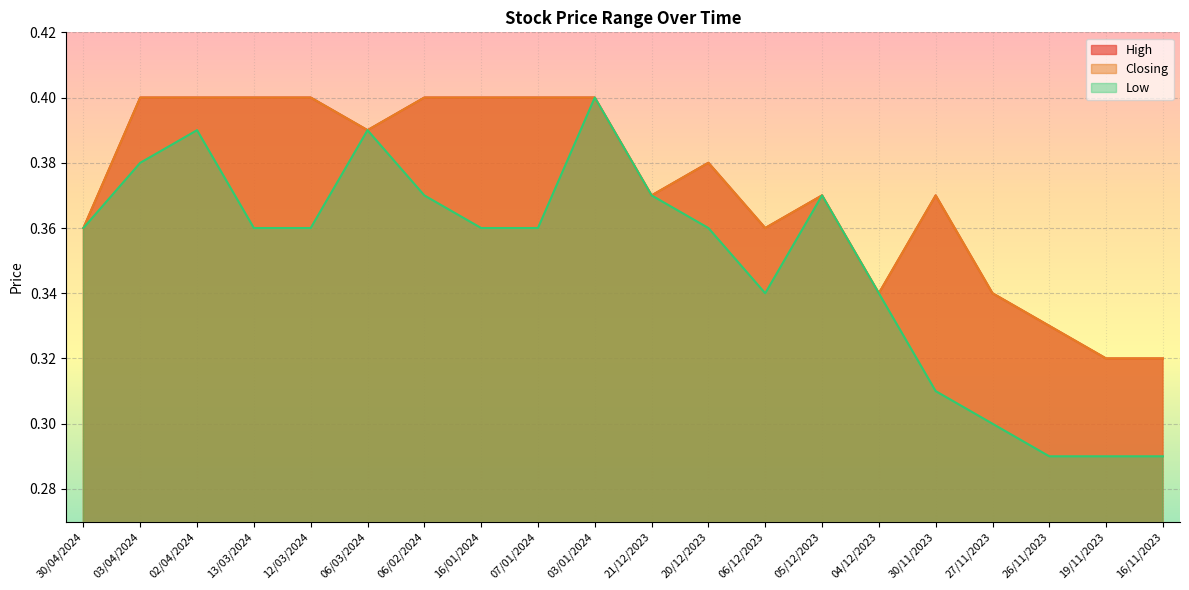

How many lines are shown in the chart?

3